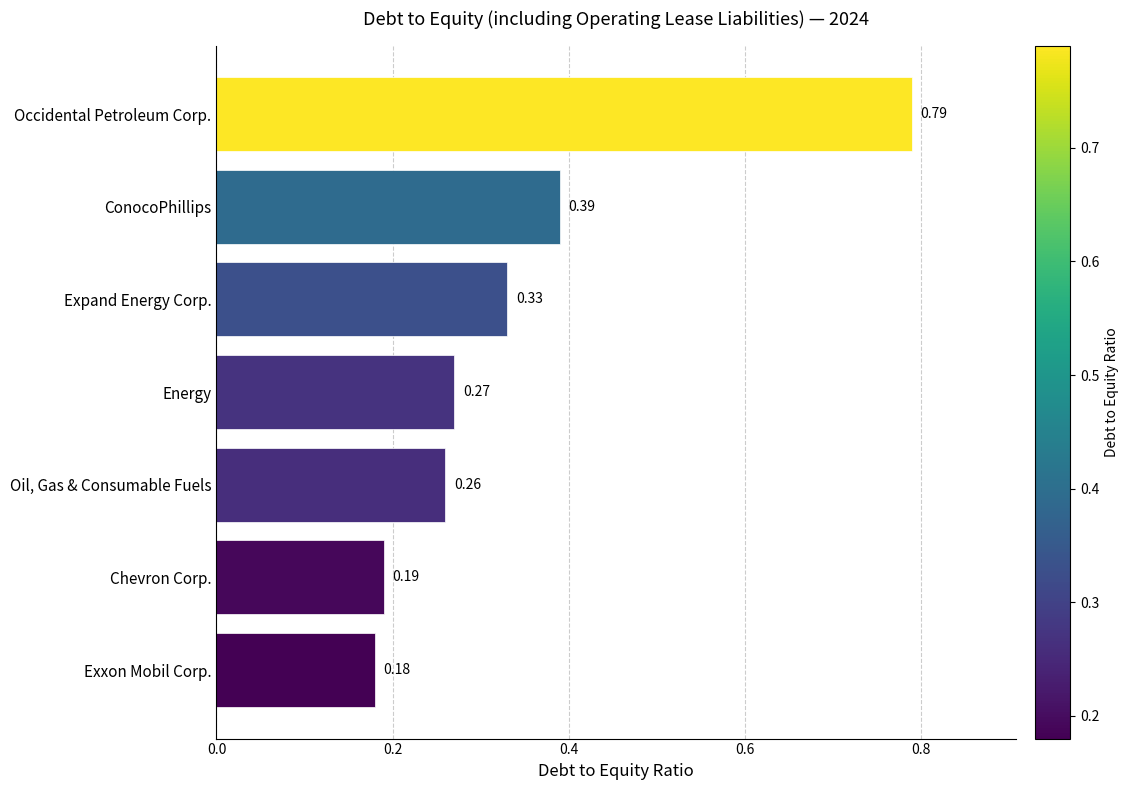

At which category does the chart reach its minimum across all series?

Exxon Mobil Corp.